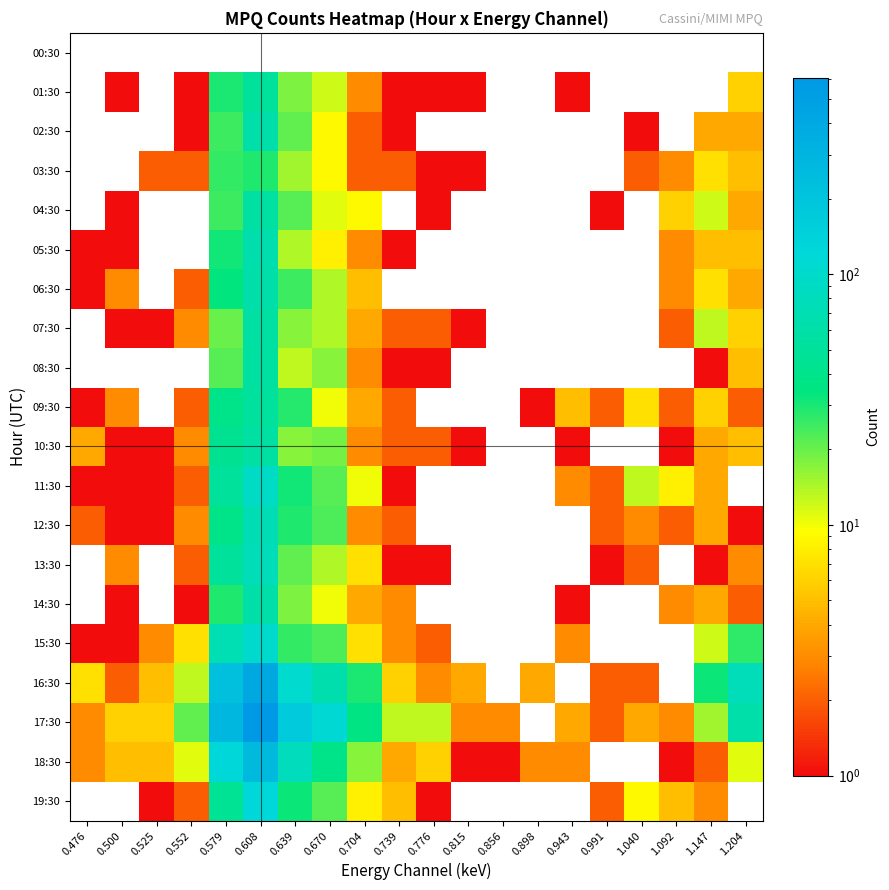

At which category is the sum across all series the highest?

0.608